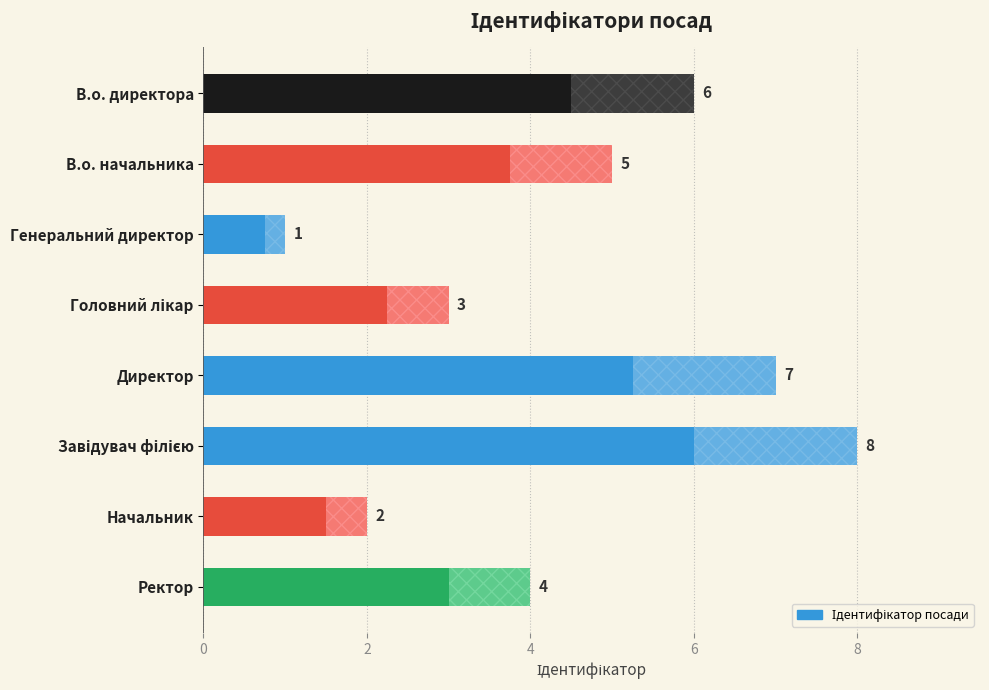

How many values are below 5?

4